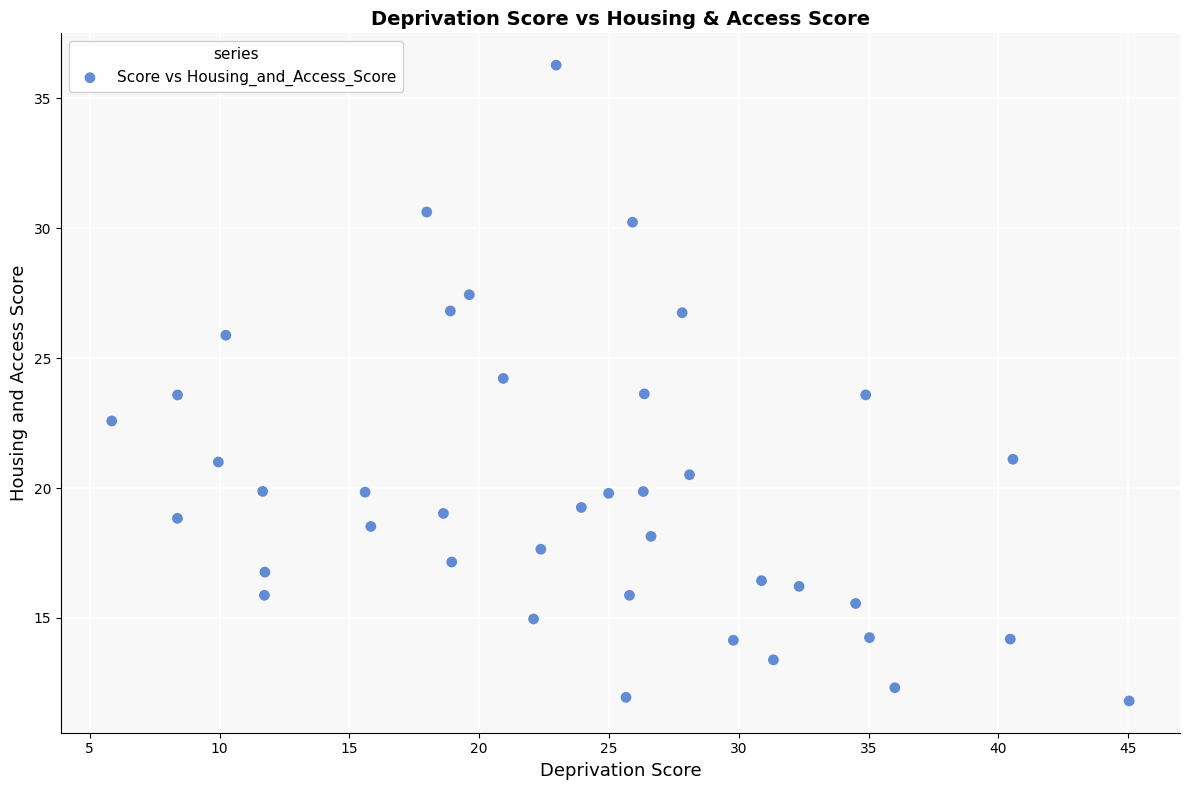

What is the range of Y values (max minus min)?

24.5